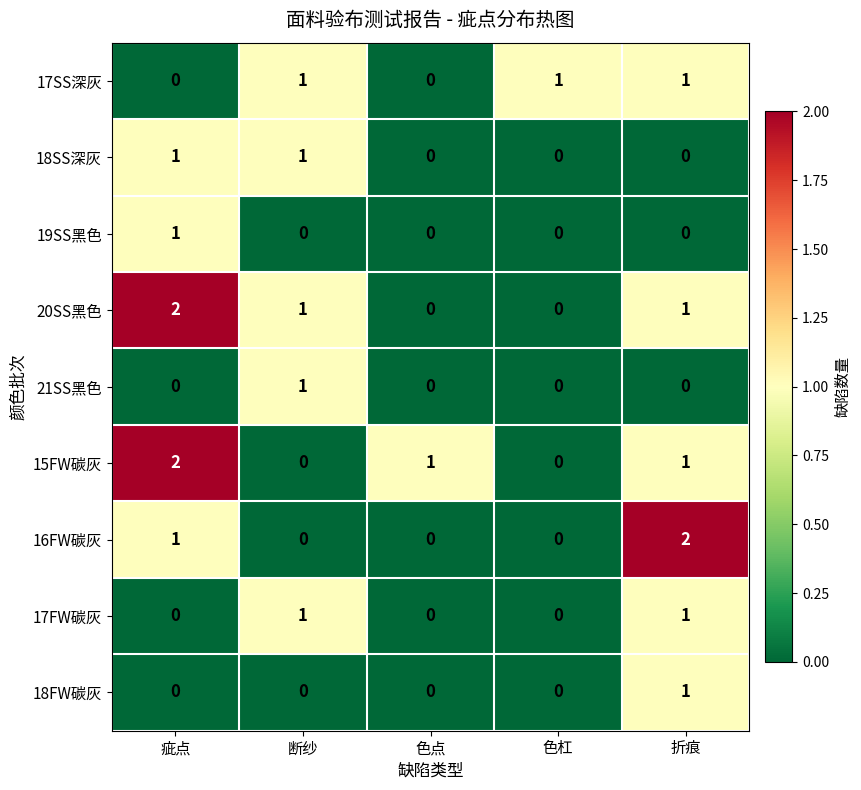

The value of 15FW碳灰 at 色点 is 1. True or false?

True